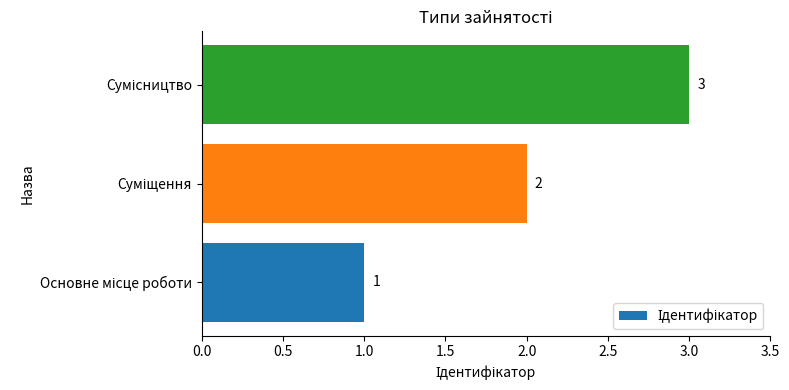

What is the maximum value shown in the chart?

3